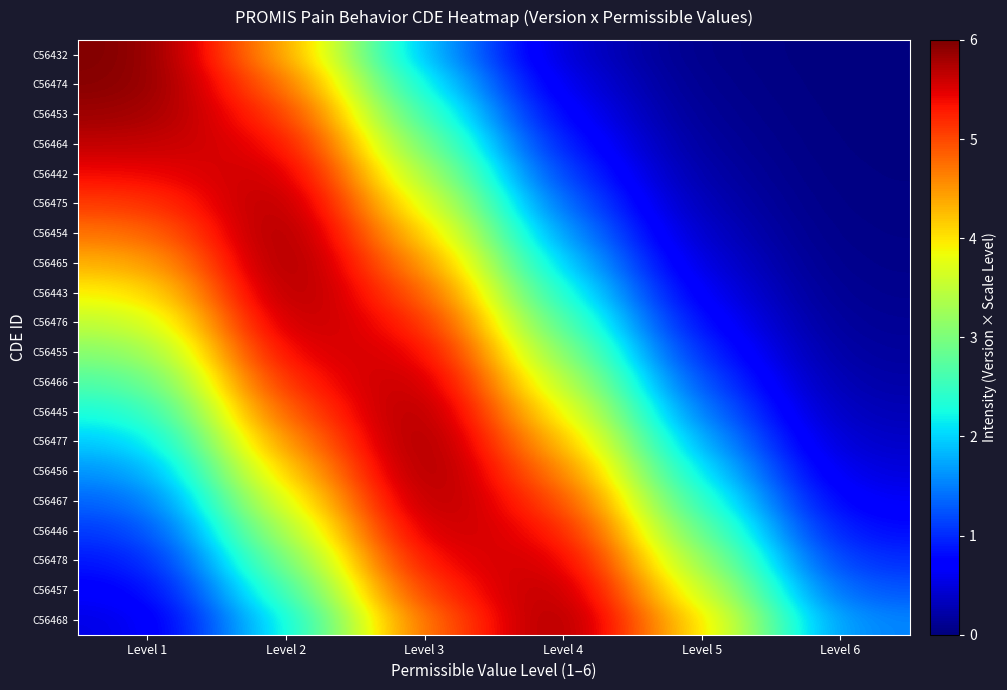

List the series in order of their peak value, lowest first.

C56455, C56464, C56478, C56446, C56442, C56476, C56466, C56453, C56457, C56475, C56467, C56443, C56445, C56474, C56468, C56454, C56456, C56465, C56477, C56432